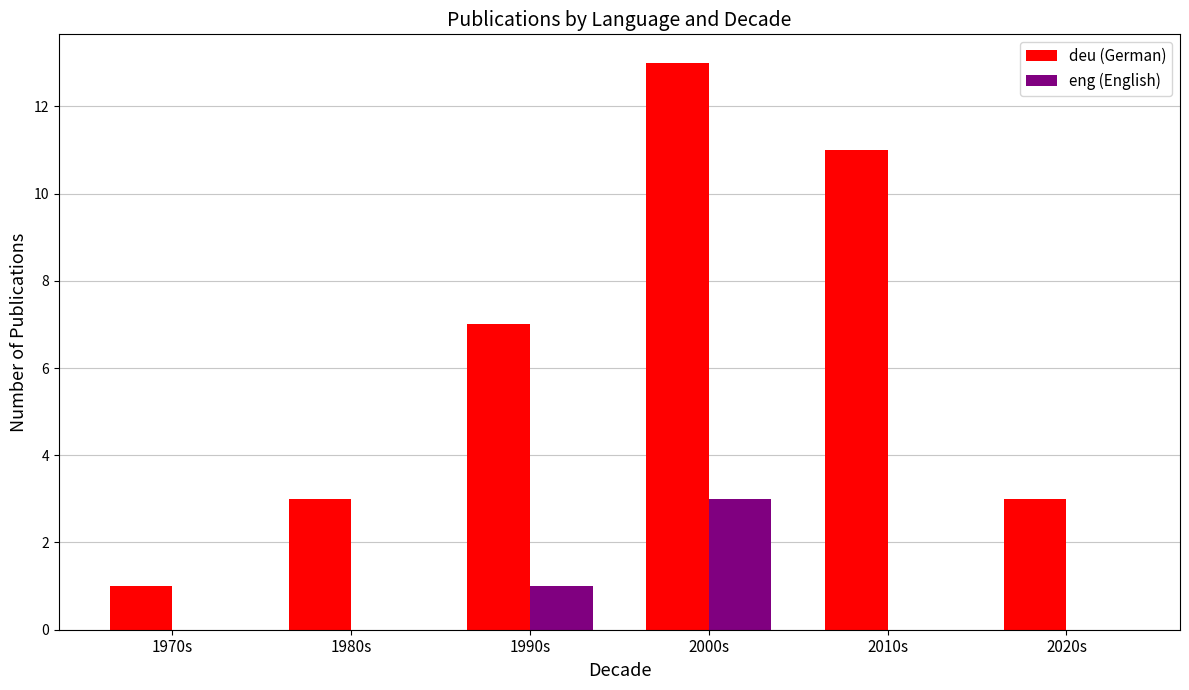

The value of eng (English) at 1980s is 2. True or false?

False